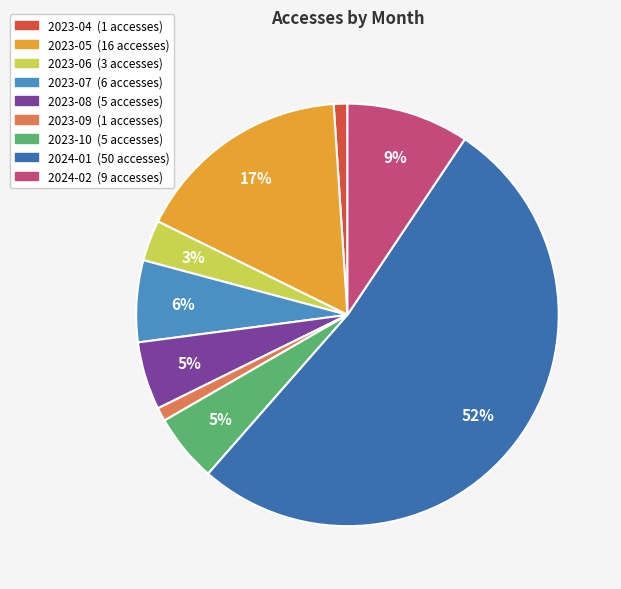

Does 2024-02 account for over 50% of the chart?

No